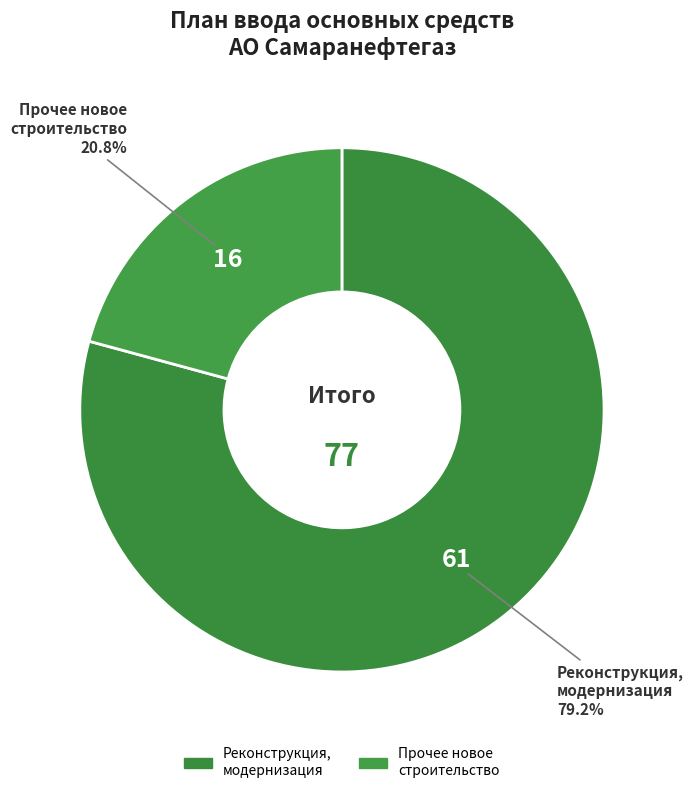

What percentage is the Прочее новое строительство slice, to the nearest percent?

21%